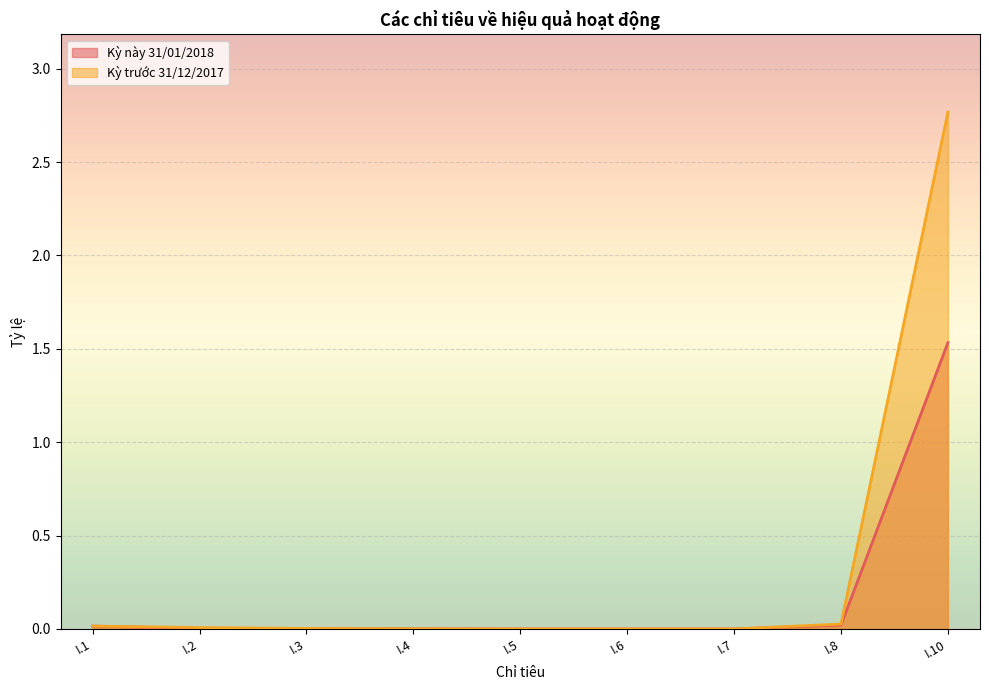

True or false: Kỳ trước 31/12/2017 and Kỳ này 31/01/2018 intersect in this chart.

True